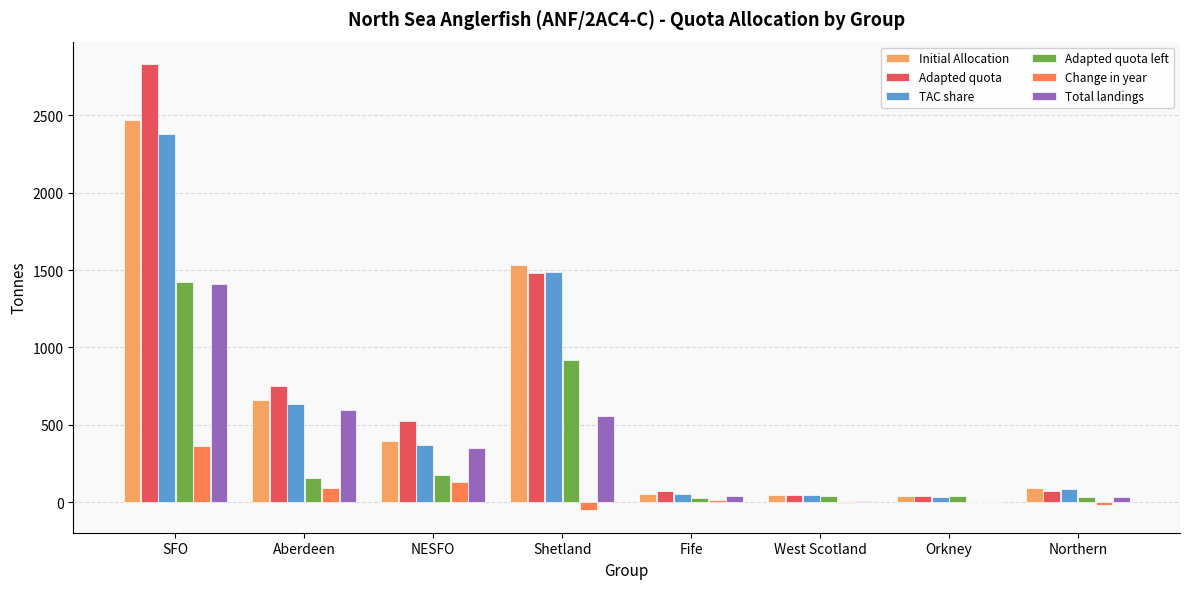

How many groups of bars are there?

8